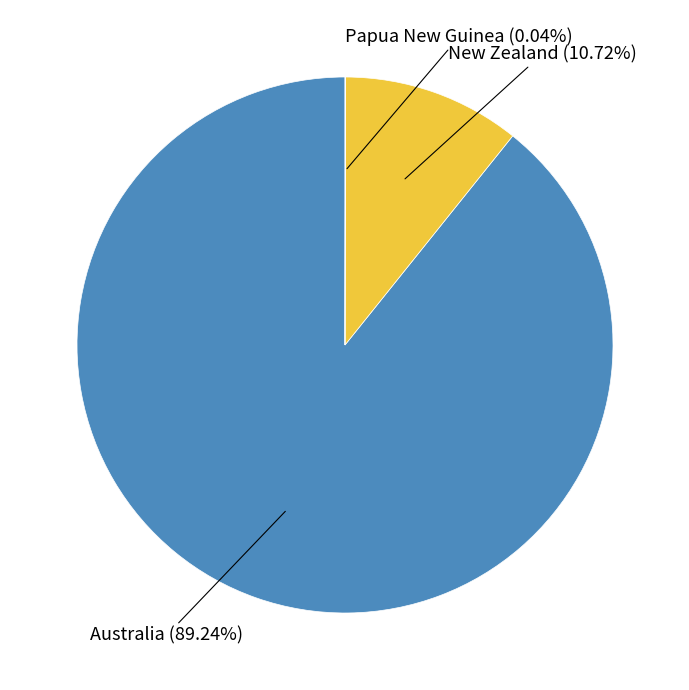

What is the majority slice?

Australia